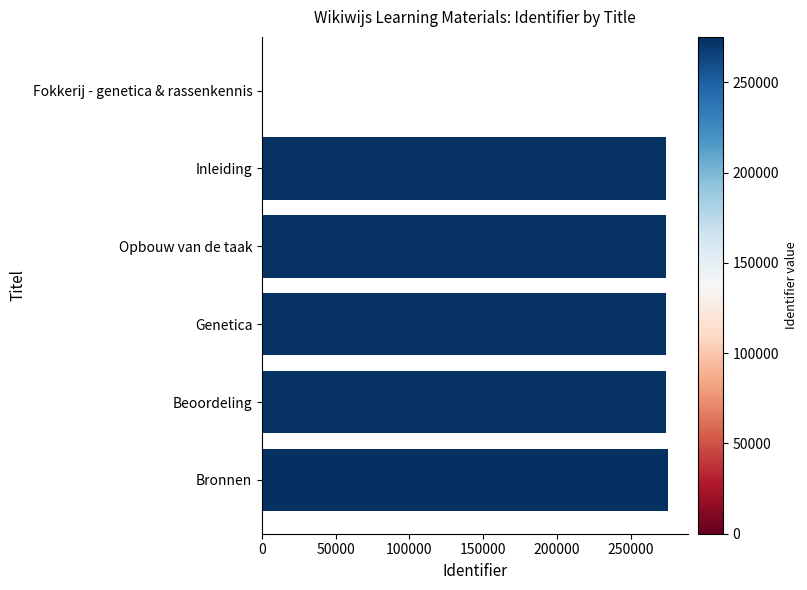

The chart shows a value of 273900 at Genetica. True or false?

True